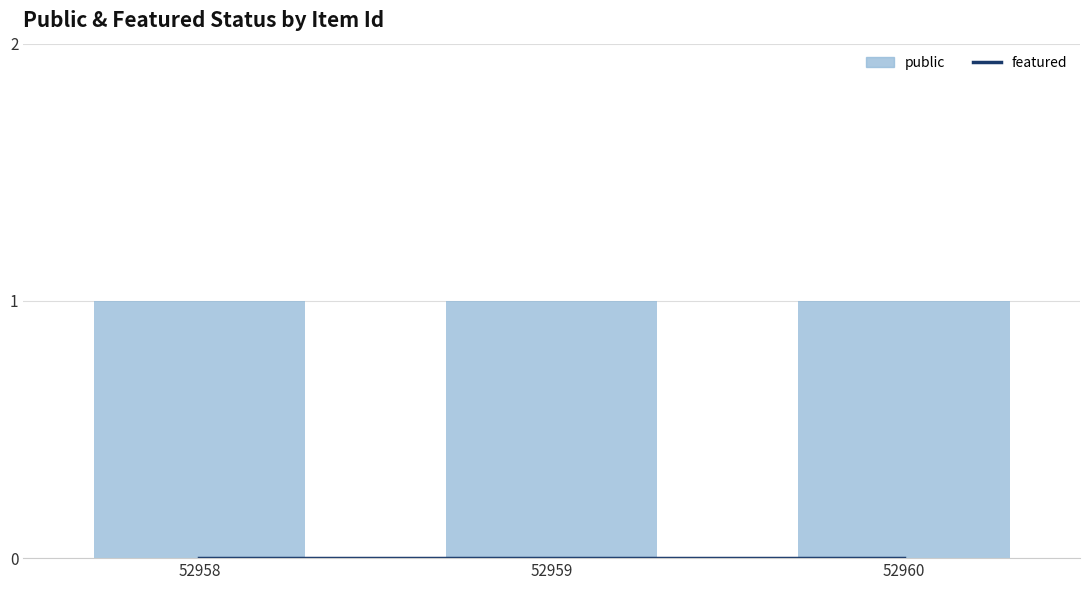

Reading left to right, extract all data points from this chart.

featured: 52958=0	52959=0	52960=0
public: 52958=1	52959=1	52960=1